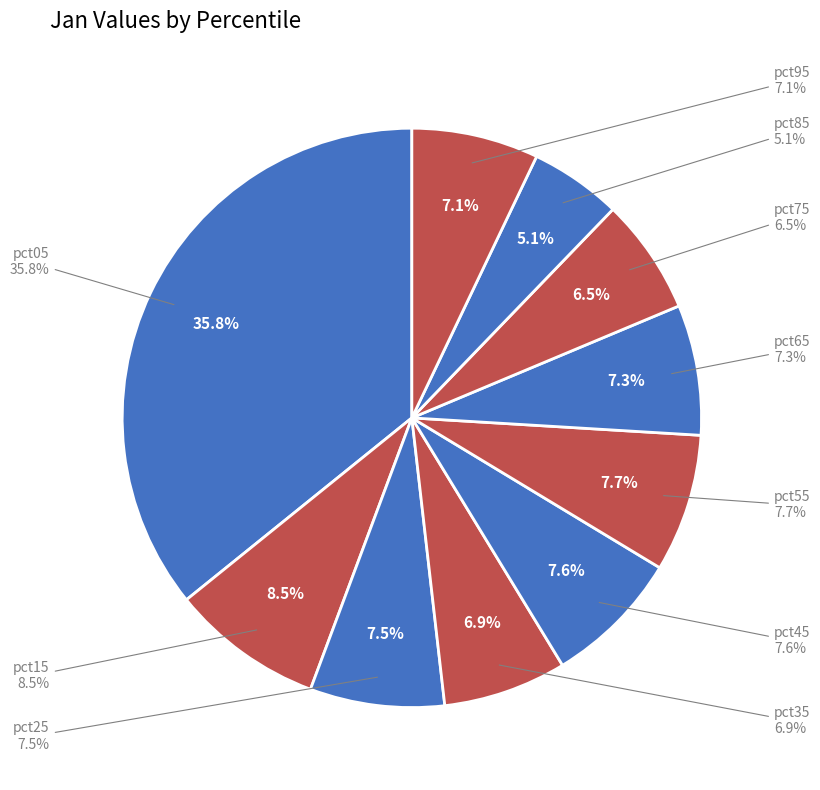

To the nearest percent, what percentage of the pie is pct75?

6%